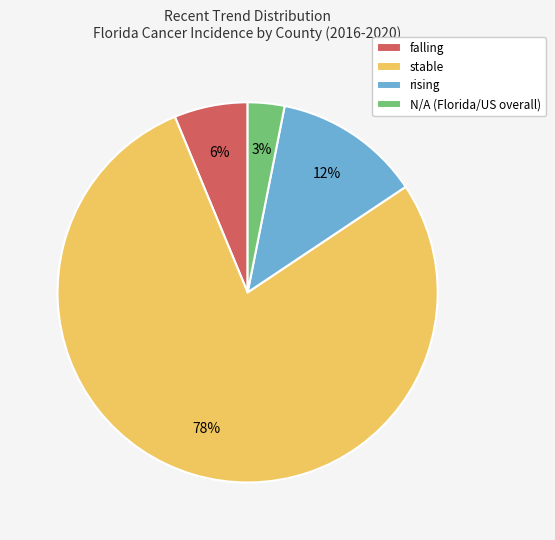

Count the number of slices in the pie.

4